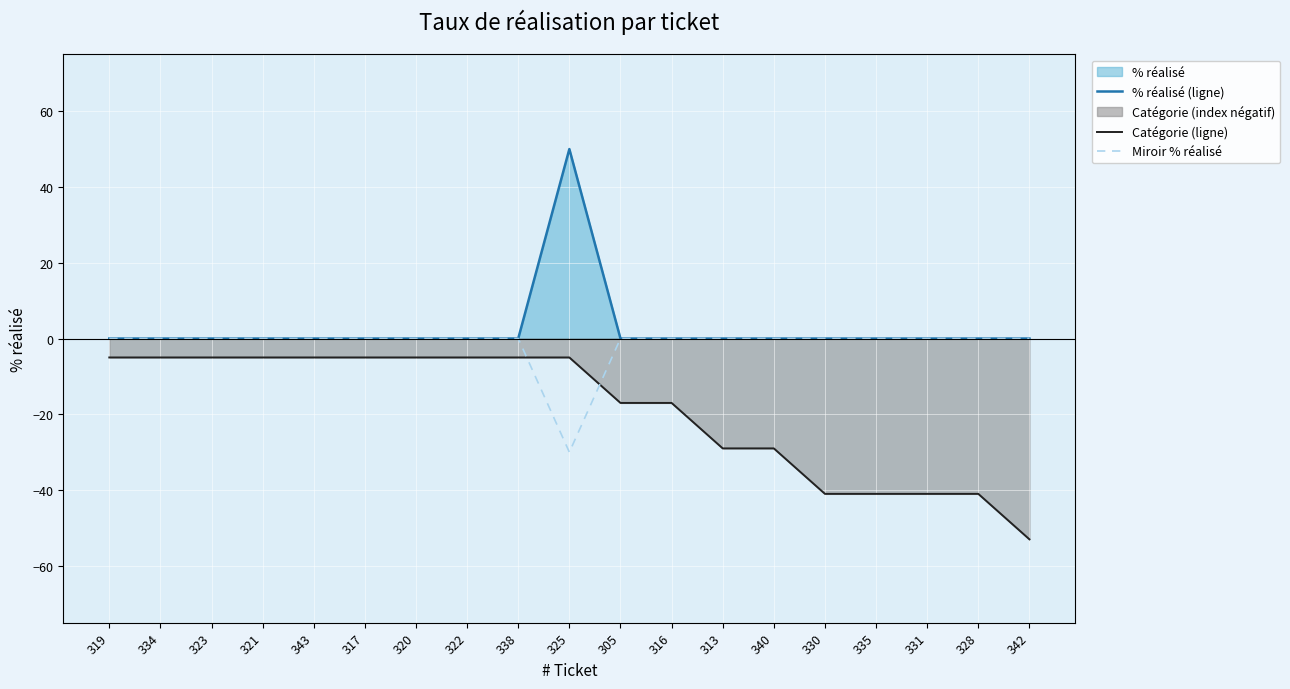

Which series has the largest total across all categories?

% réalisé (ligne)